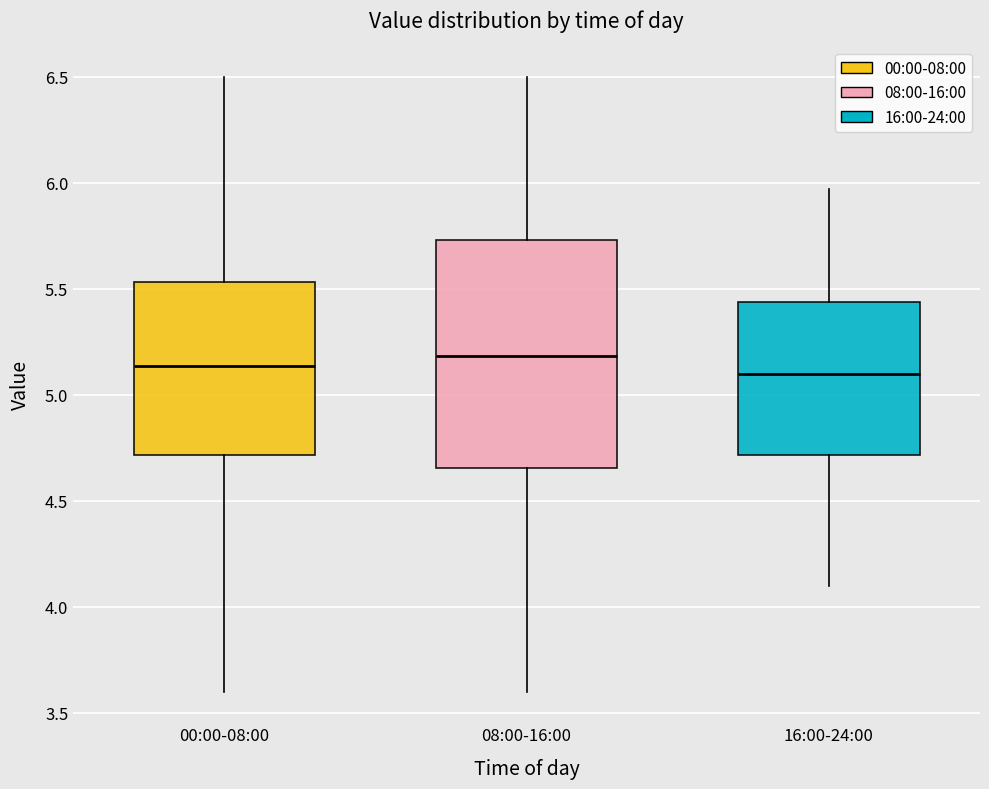

Which box's median line is the highest?

08:00-16:00